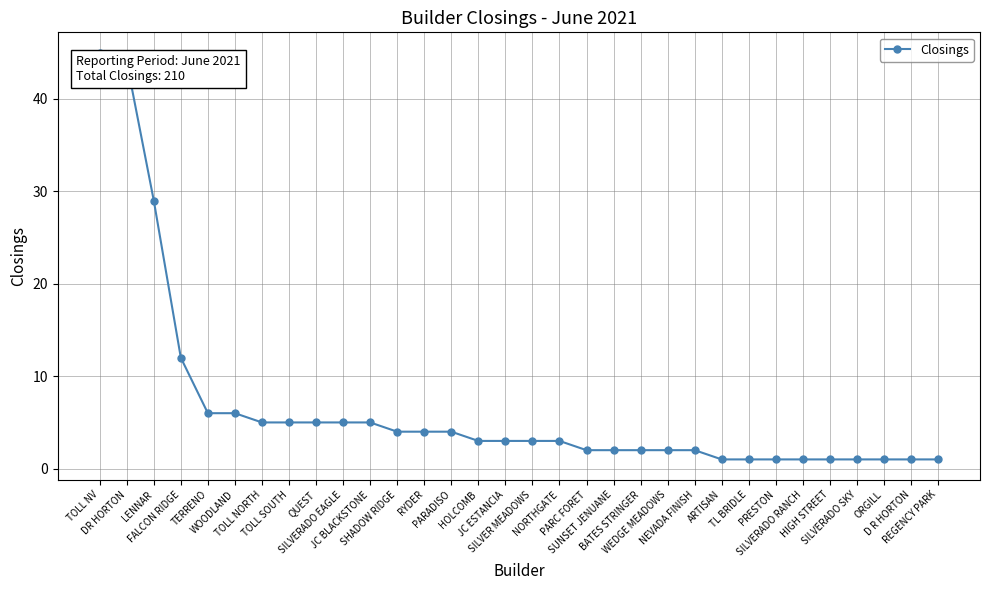

What is the value of the 24th point from the left?

1